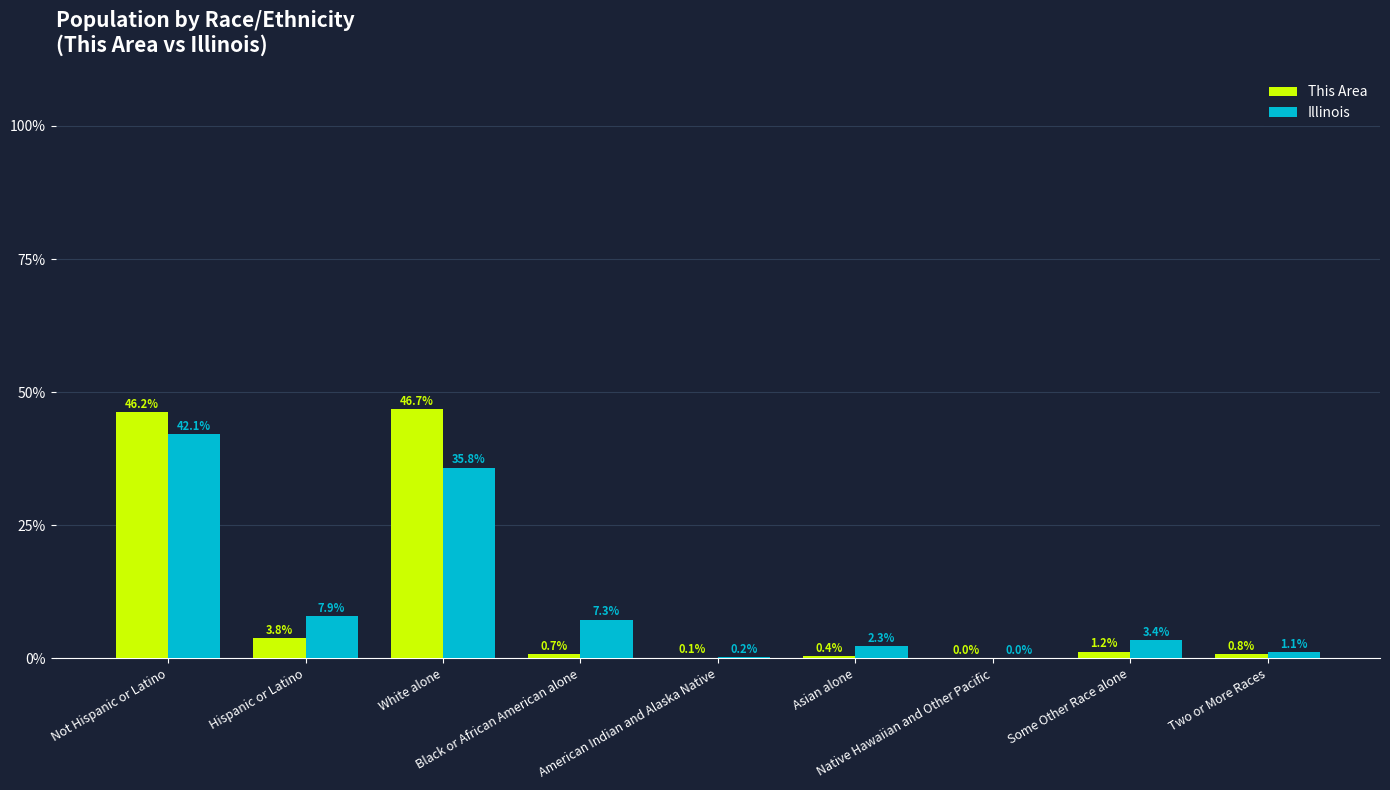

At which category is the sum across all series the highest?

Not Hispanic or Latino